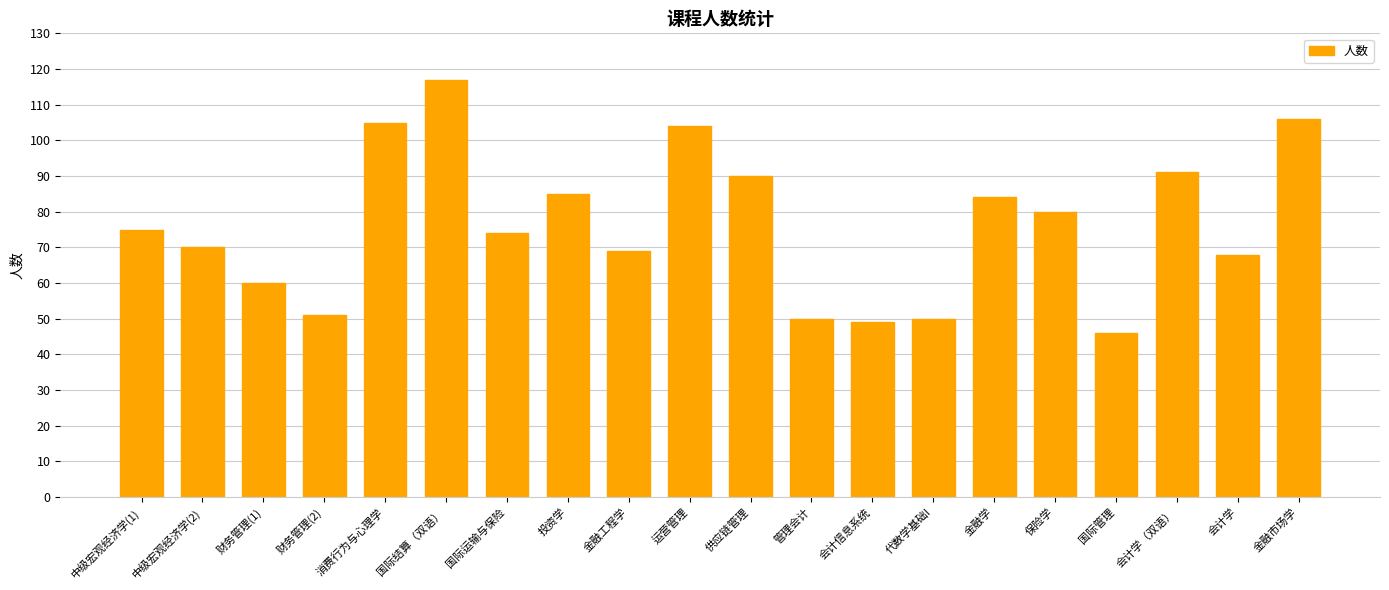

What is the sum of all values?

1524